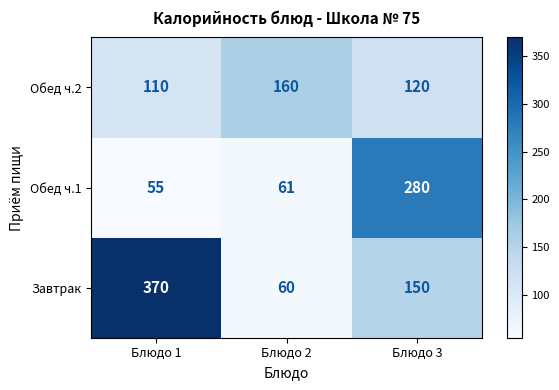

Which category has the lowest value in the Обед ч.2 series?

Блюдо 1